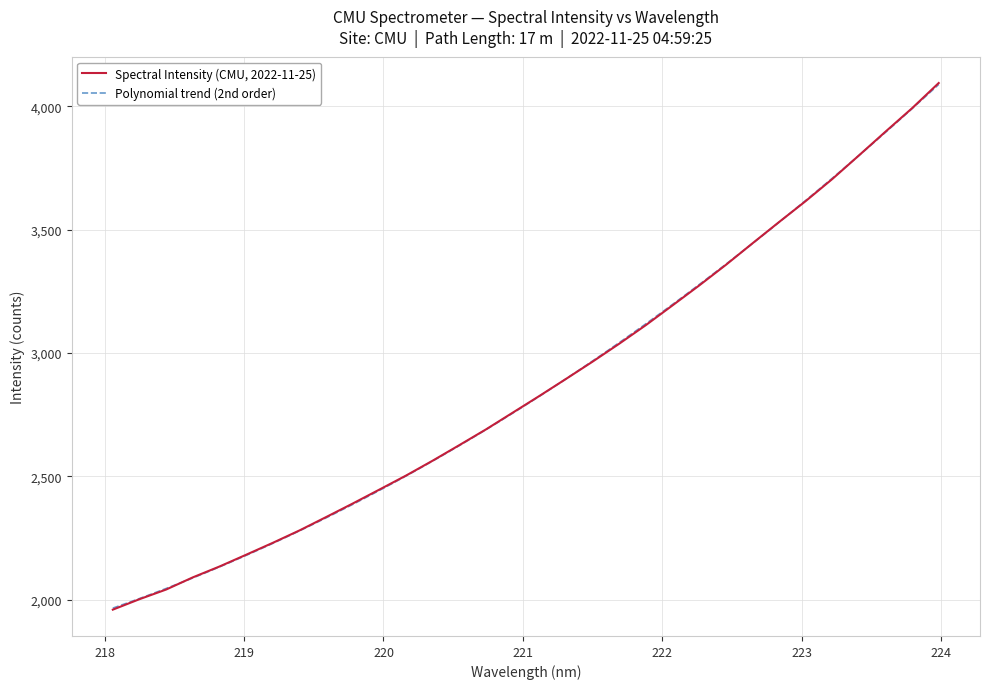

What is the difference between the maximum and minimum values?

2135.9